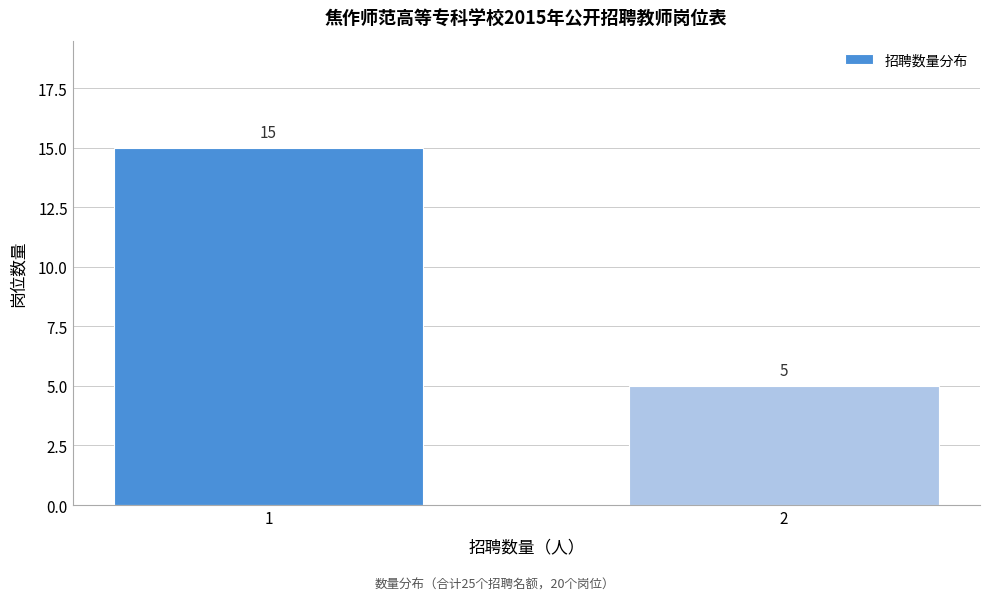

Reading left to right, list all the values displayed in this chart.

15	5